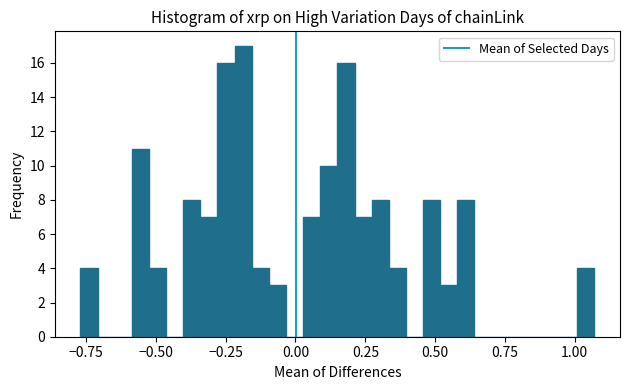

Around what value on the x-axis is the tallest bar? Give the approximate position of its centre, as read against the axis.

-0.20